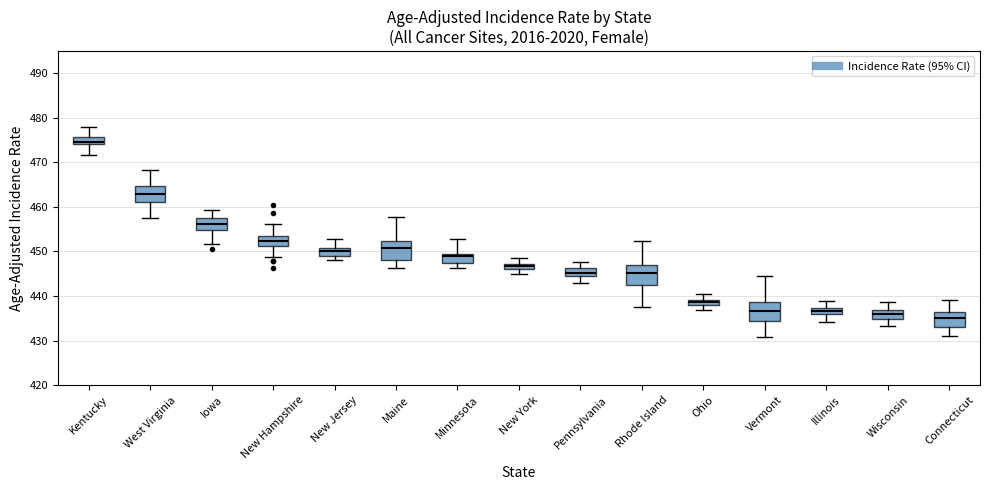

Where does the lower whisker of the box for Ohio end on the y-axis? The values are not printed on the chart, so give them approximately, as read against the axis.

437